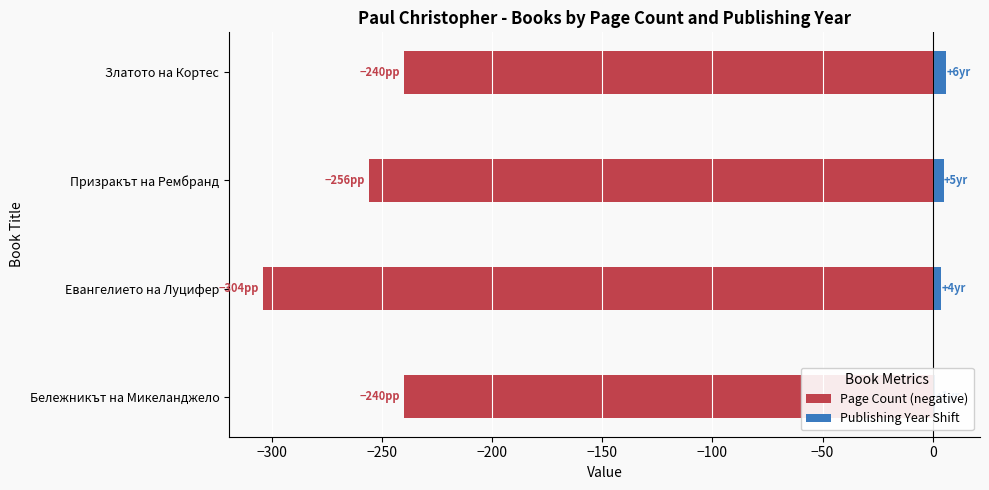

Count the Publishing Year Shift values in the range 4 to 6.

3